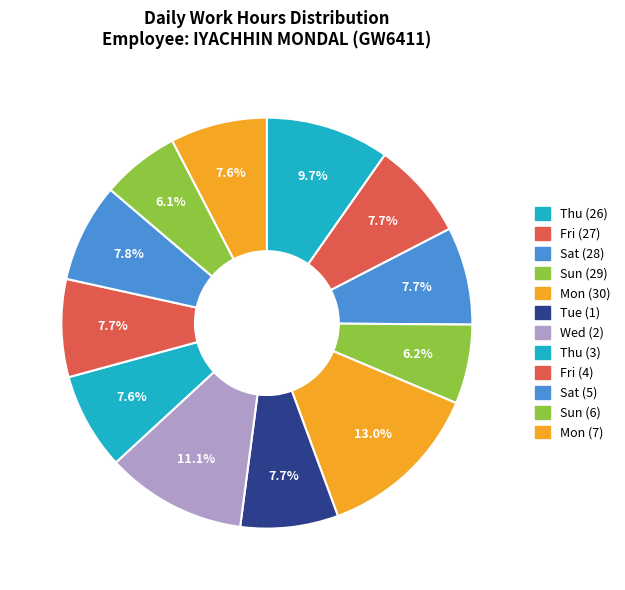

True or false: Thu (3) accounts for 14% of the total.

False